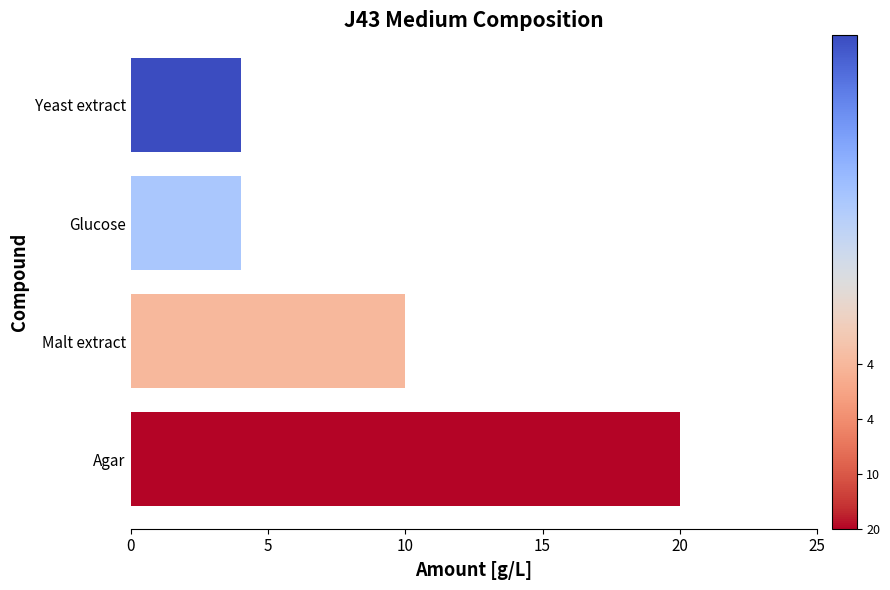

What is the change in value from Agar to Malt extract?

-10